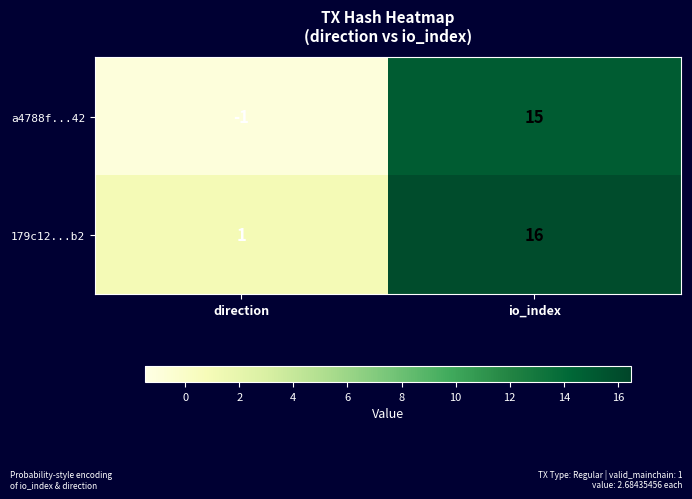

The 179c12...b2 series shows 0 at direction. True or false?

False